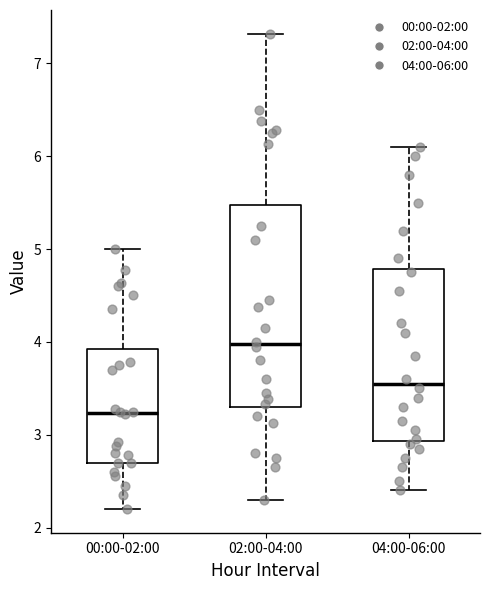

Where is the lower edge of the box for 02:00-04:00 on the y-axis? The values are not printed on the chart, so give them approximately, as read against the axis.

3.3